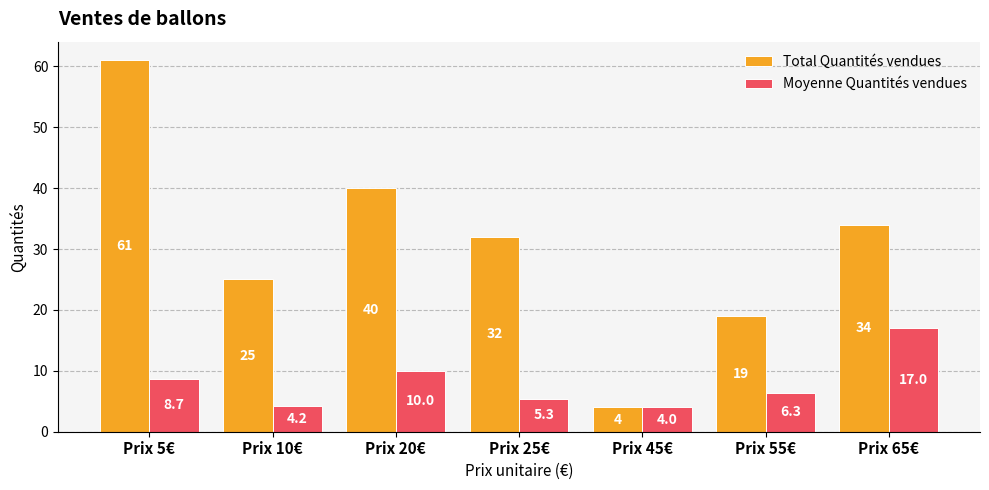

How many bars are there in each group?

2